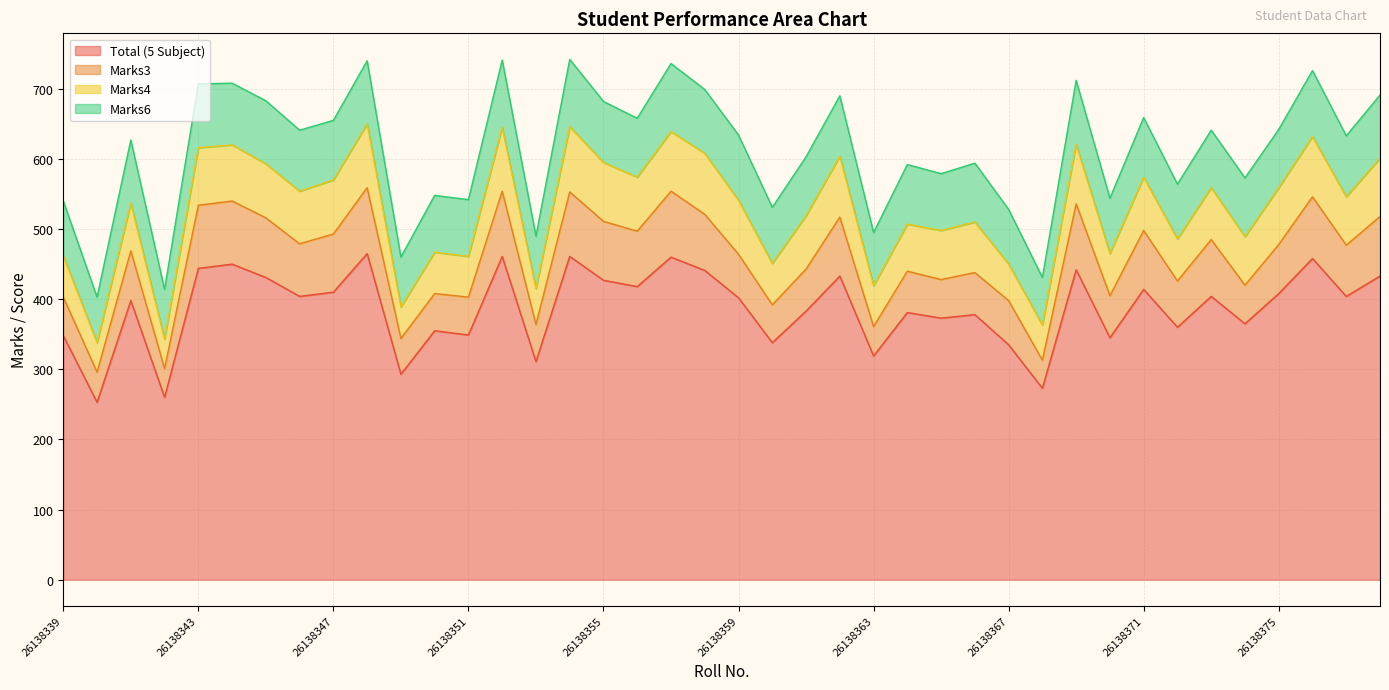

At which label does Total (5 Subject) first exceed 404?

26138343